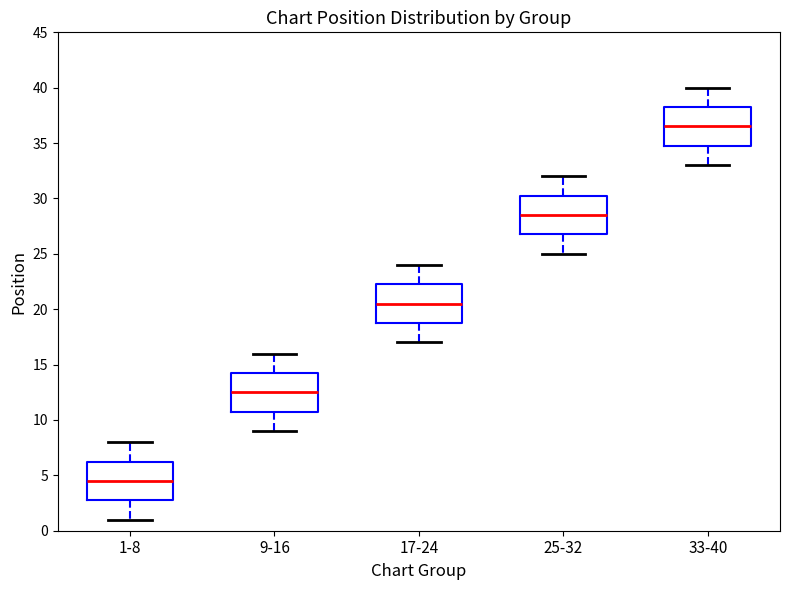

Reading left to right, transcribe this box plot: for each box, give where its median line is, the range the box spans, and where its two whiskers end, as read against the y-axis. The values are not printed on the chart, so give them approximately, as read against the axis.

1-8: median 4.5, box 3.0 to 6.5, whiskers 1.0 to 8.0
9-16: median 12.5, box 11.0 to 14.5, whiskers 9.0 to 16.0
17-24: median 20.5, box 19.0 to 22.5, whiskers 17.0 to 24.0
25-32: median 28.5, box 27.0 to 30.5, whiskers 25.0 to 32.0
33-40: median 36.5, box 35.0 to 38.5, whiskers 33.0 to 40.0